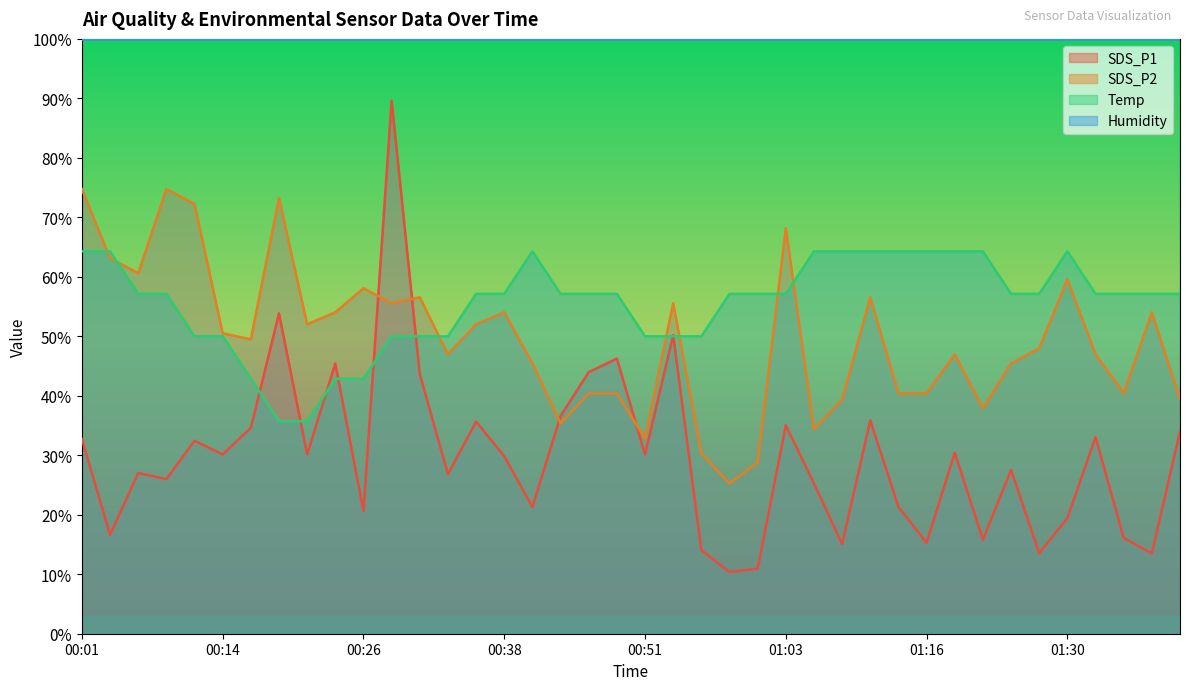

What position from the right is 01:22?

8